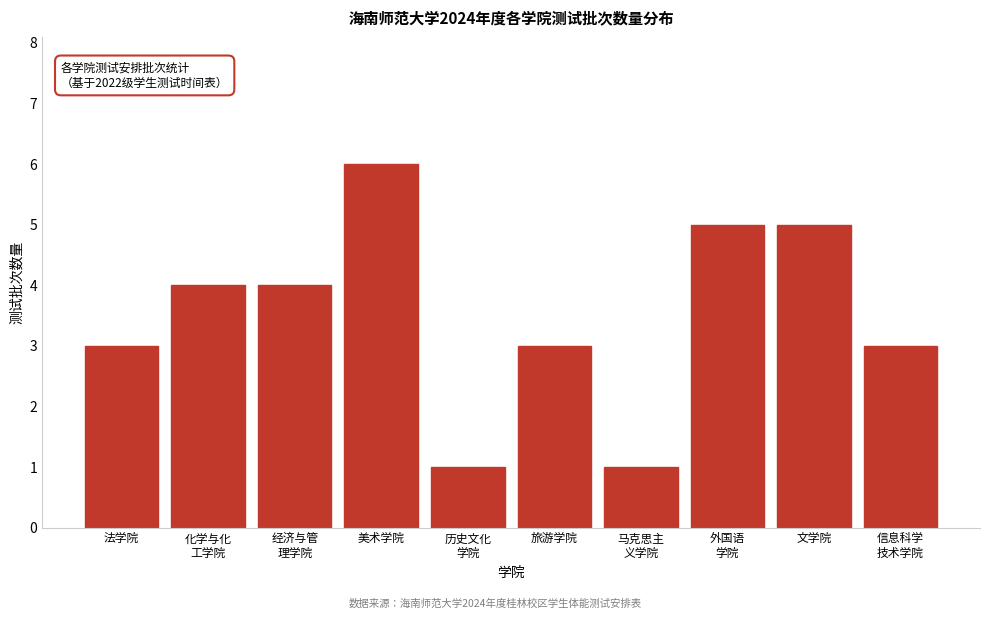

Reading left to right, transcribe all the data shown in this chart.

3	4	4	6	1	3	1	5	5	3